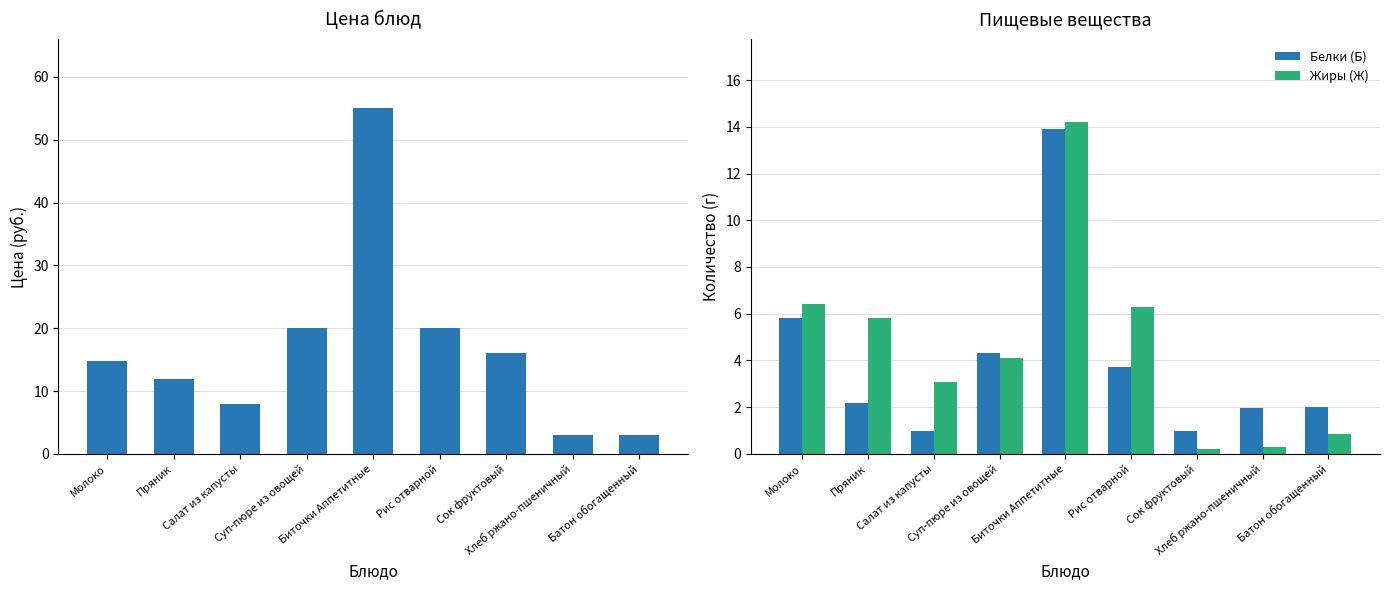

How many groups of bars are there?

9